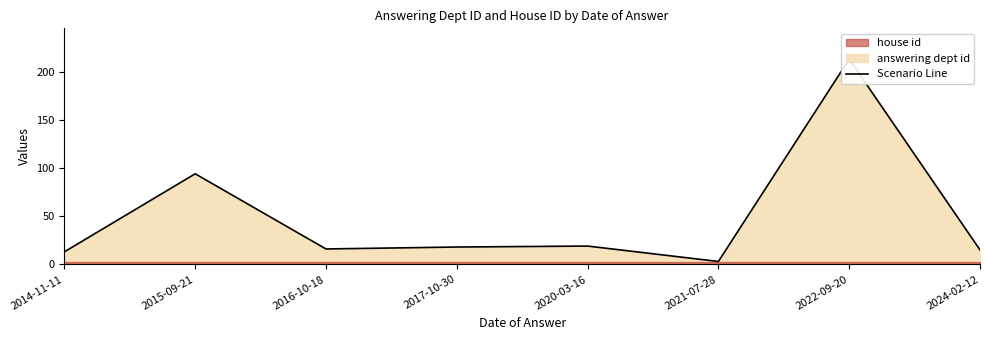

What is the greatest value displayed?

213